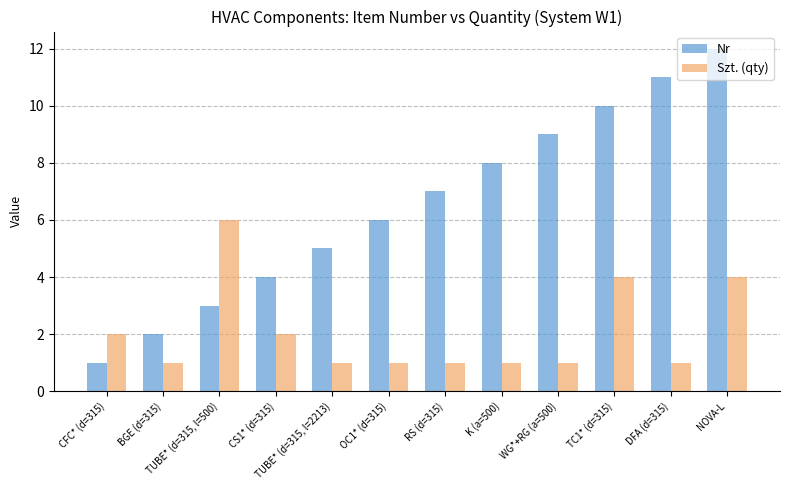

Reading left to right, list all the values displayed in this chart.

Nr: CFC* (d=315)=1	BGE (d=315)=2	TUBE* (d=315, l=500)=3	CS1* (d=315)=4	TUBE* (d=315, l=2213)=5	OC1* (d=315)=6	RS (d=315)=7	K (a=500)=8	WG*+RG (a=500)=9	TC1* (d=315)=10	DFA (d=315)=11	NOVA-L=12
Szt. (qty): CFC* (d=315)=2	BGE (d=315)=1	TUBE* (d=315, l=500)=6	CS1* (d=315)=2	TUBE* (d=315, l=2213)=1	OC1* (d=315)=1	RS (d=315)=1	K (a=500)=1	WG*+RG (a=500)=1	TC1* (d=315)=4	DFA (d=315)=1	NOVA-L=4